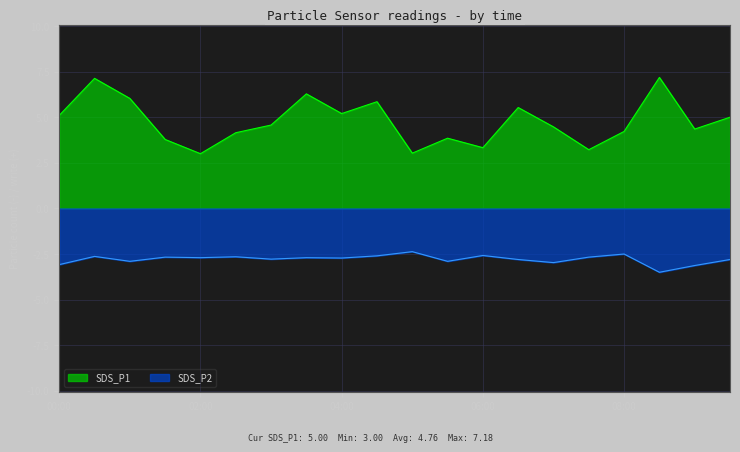

List the labels in order of SDS_P1 value, smallest first.

02:00, 05:00, 07:30, 06:00, 01:30, 05:30, 02:30, 08:00, 09:00, 07:00, 03:00, 09:30, 00:00, 04:00, 06:30, 04:30, 01:00, 03:30, 00:30, 08:30